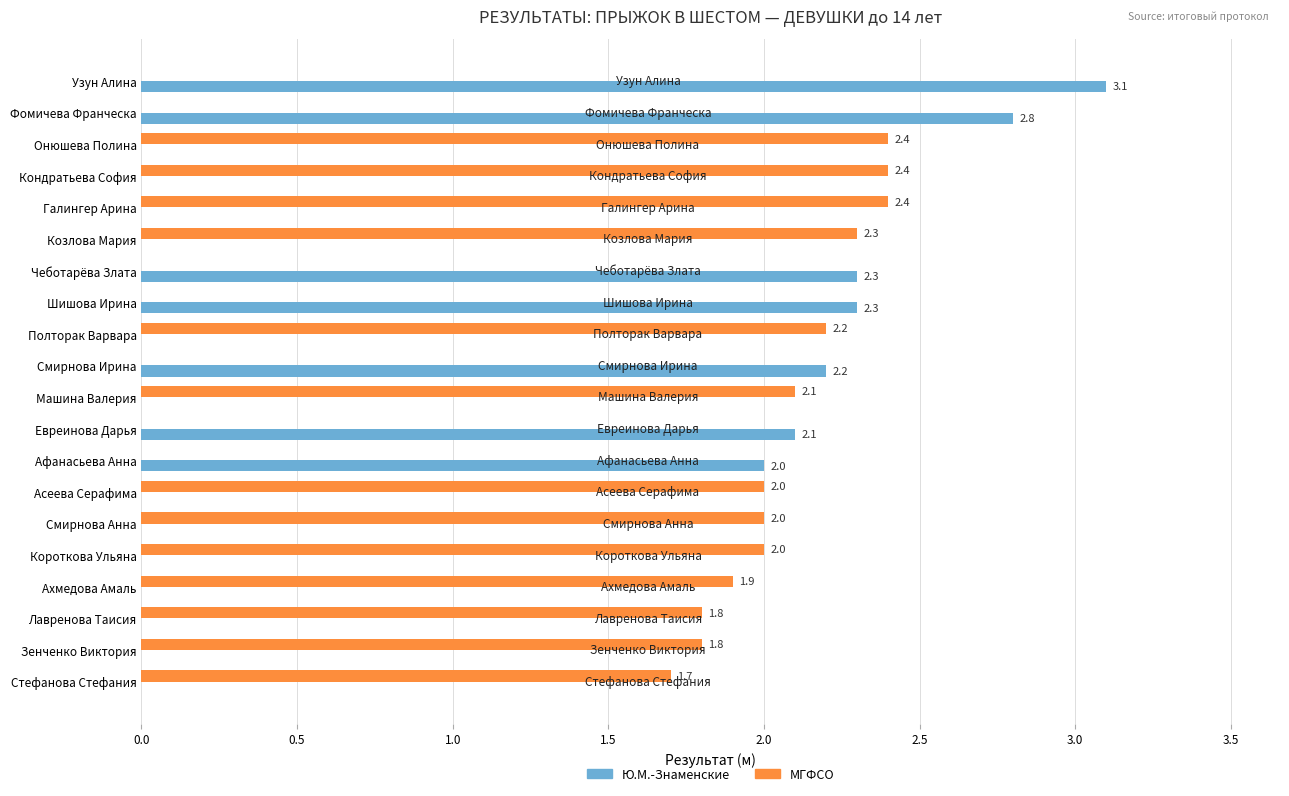

True or false: Ю.М.-Знаменские has a value of 3.1 at Узун Алина.

True